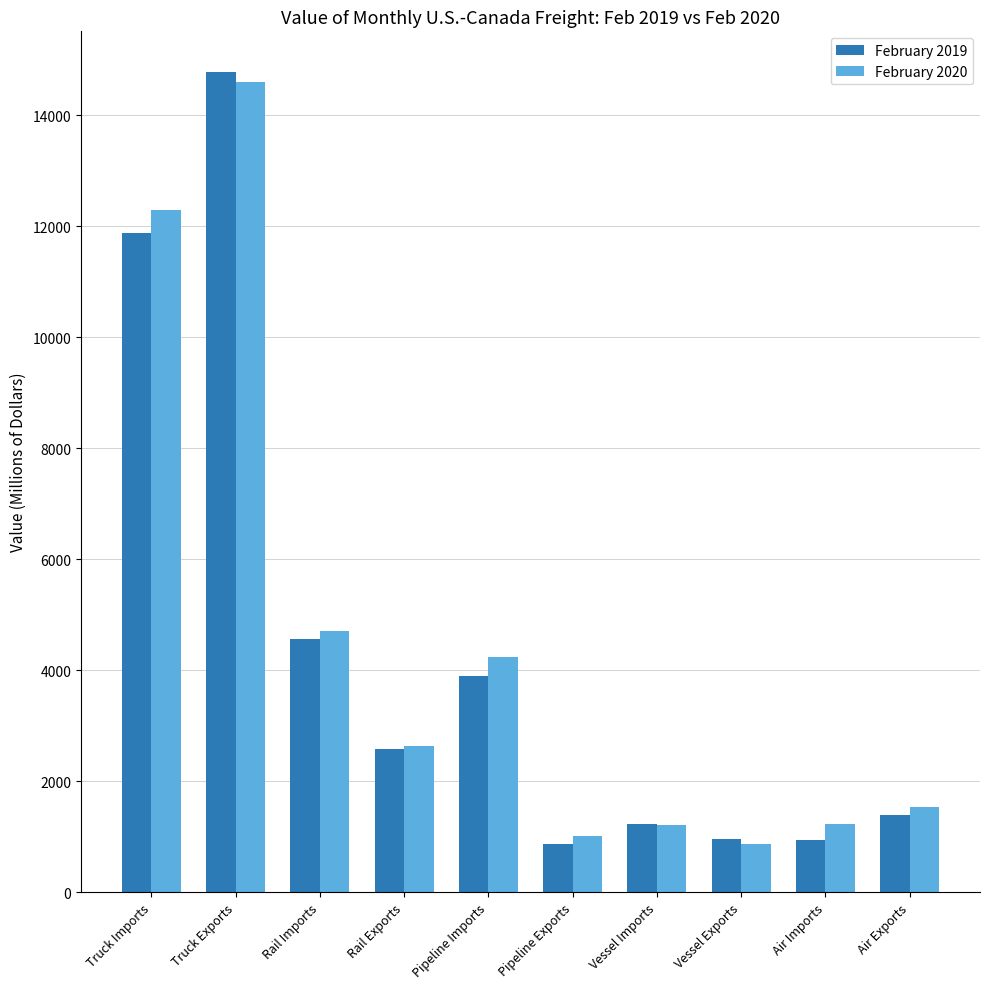

How many groups of bars are there?

10